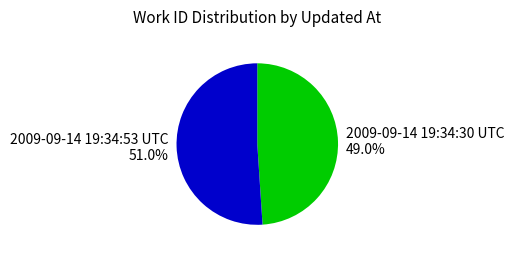

What percentage is the 2009-09-14 19:34:30 UTC slice, to the nearest percent?

49%